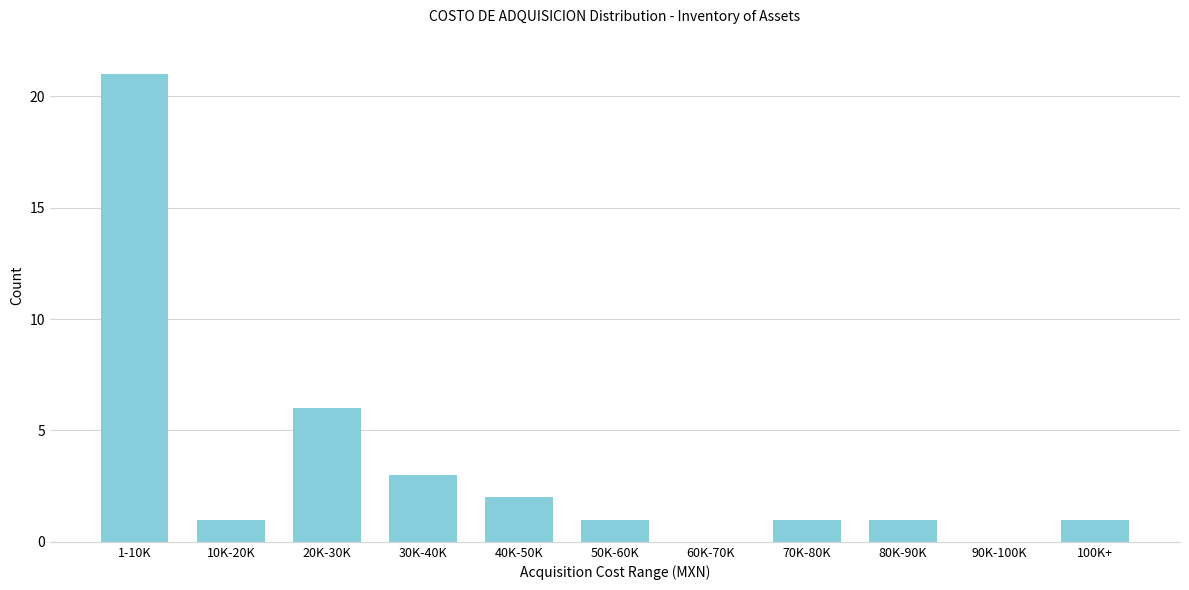

Reading right to left, transcribe all the data shown in this chart.

100K+=1	90K-100K=0	80K-90K=1	70K-80K=1	60K-70K=0	50K-60K=1	40K-50K=2	30K-40K=3	20K-30K=6	10K-20K=1	1-10K=21